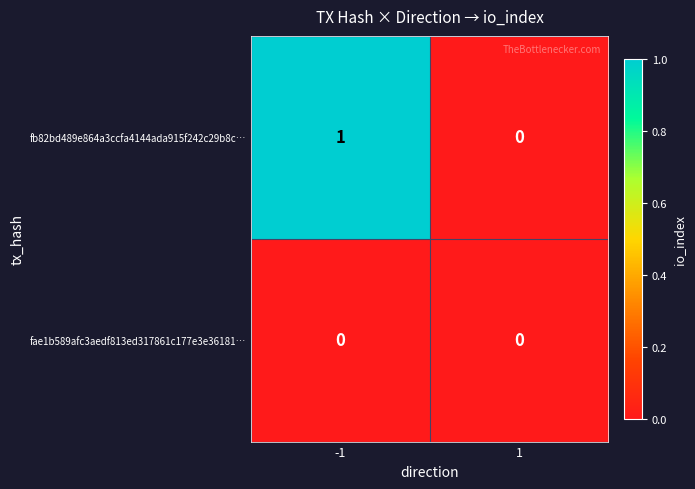

The fb82bd489e864a3ccfa4144ada915f242c29b8c… series shows 2 at -1. True or false?

False